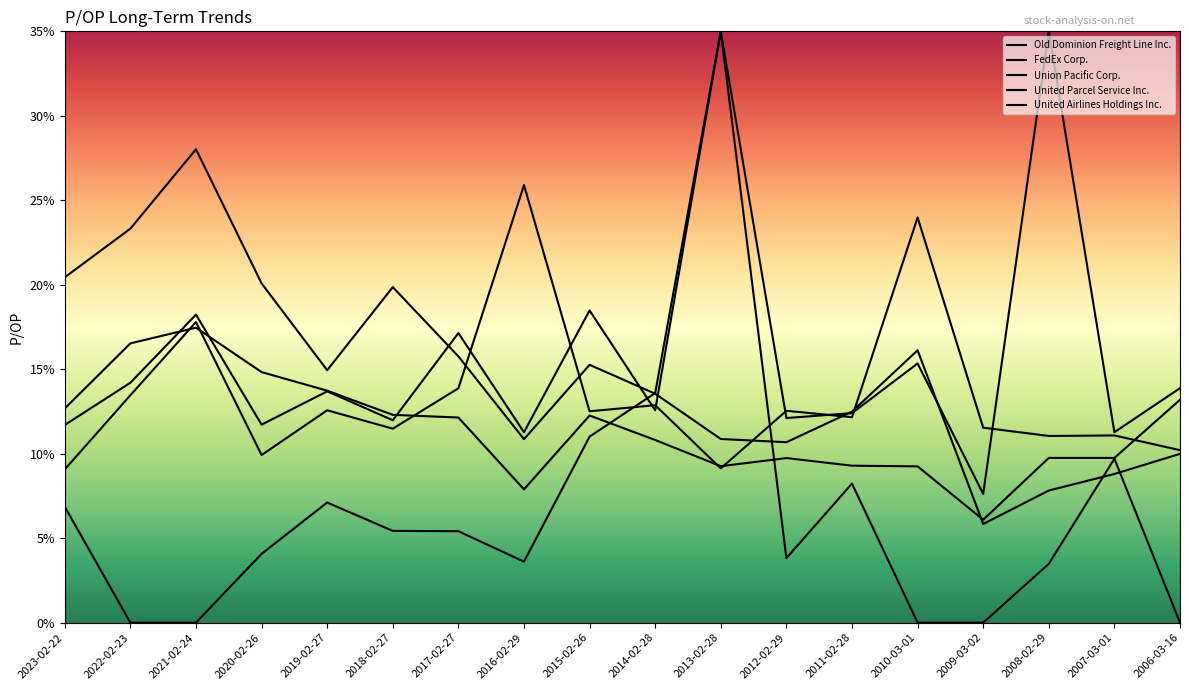

In FedEx Corp., how many points are lower than both neighbors (excluding endpoints)?

6